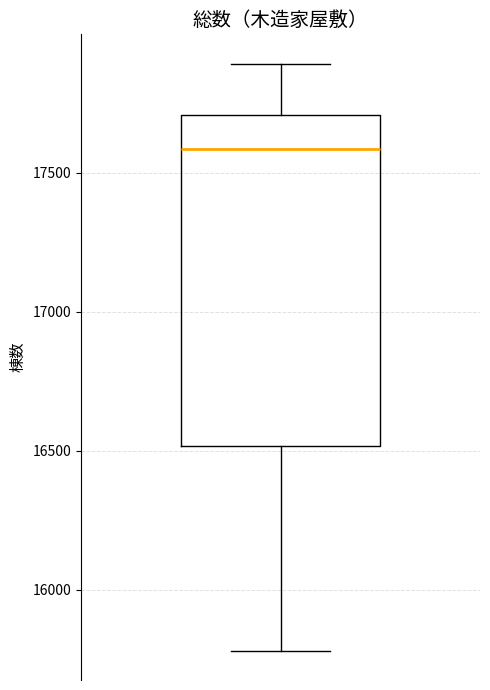

Read this box plot against the y-axis: the position of the median line, the range covered by the box, and the ends of both whiskers. The values are not printed on the chart, so give them approximately, as read against the axis.

median 17600, box 16500 to 17700, whiskers 15800 to 17900